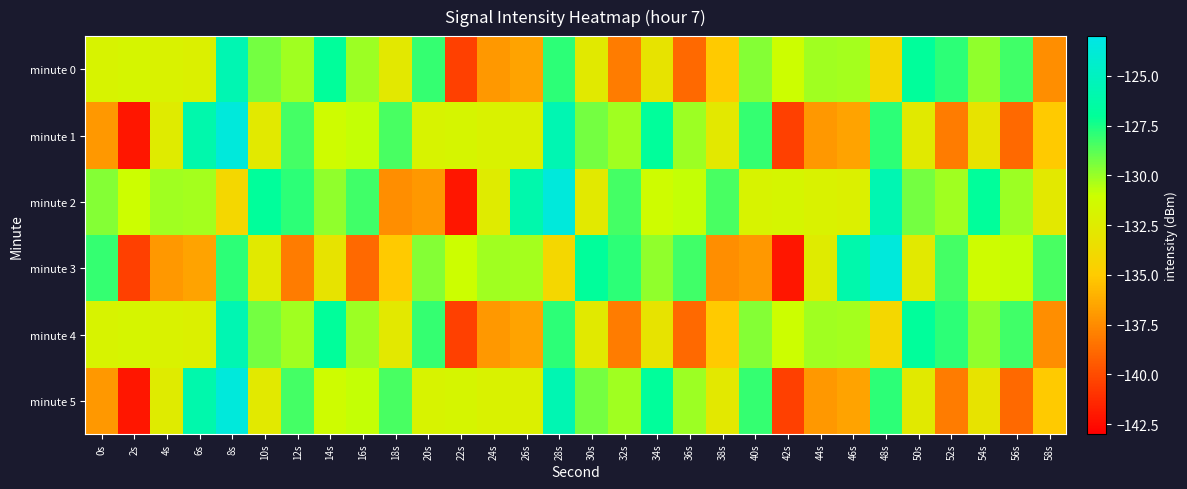

Which series changed the most between 32s and 38s?

minute 3